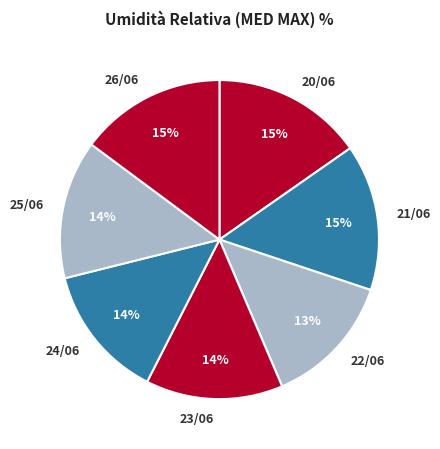

True or false: 20/06 accounts for 15% of the total.

True